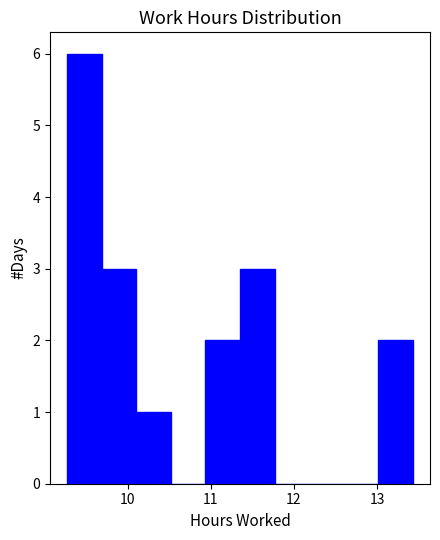

Reading left to right, transcribe this chart: for each bar, give the range it covers on the x-axis and its height. Neither the bar edges nor the heights are printed on the chart, so give them approximately, as read against the axes.

9.3 to 9.7: 6
9.7 to 10.1: 3
10.1 to 10.5: 1
10.5 to 10.9: 0
10.9 to 11.4: 2
11.4 to 11.8: 3
11.8 to 12.2: 0
12.2 to 12.6: 0
12.6 to 13.0: 0
13.0 to 13.4: 2